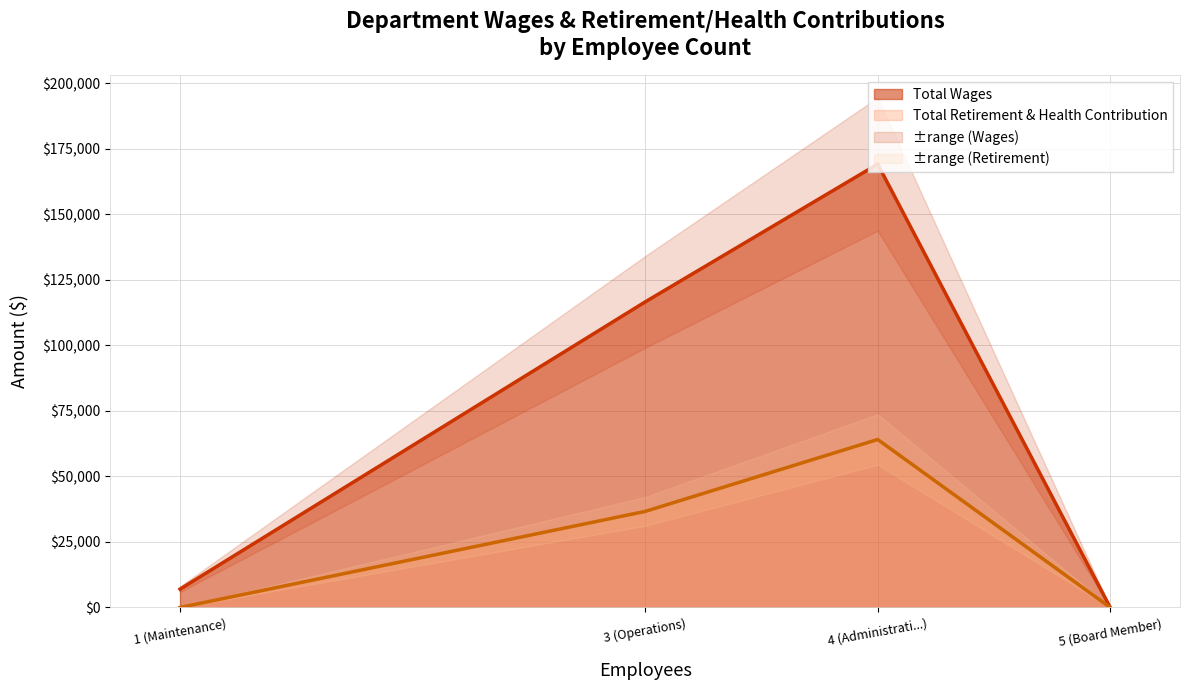

What is the sum of the Total Retirement & Health Contribution values at Administration/Operation and Maintenance?

64112